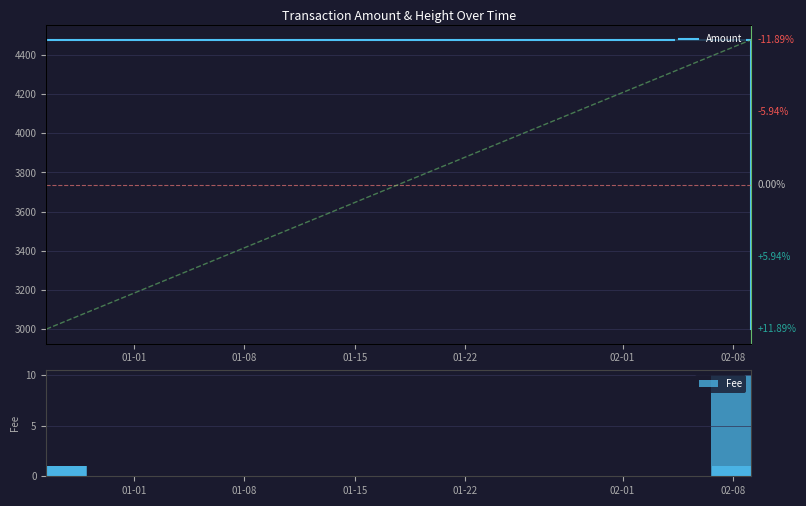

What is the sum of all Fee values?

13